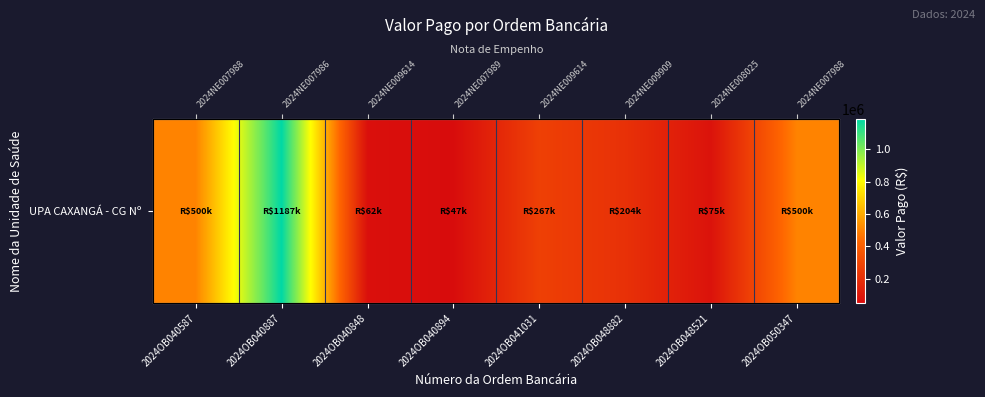

Rank the categories by value from highest to lowest.

2024OB040887, 2024OB040587, 2024OB050347, 2024OB041031, 2024OB048882, 2024OB048521, 2024OB040848, 2024OB040894